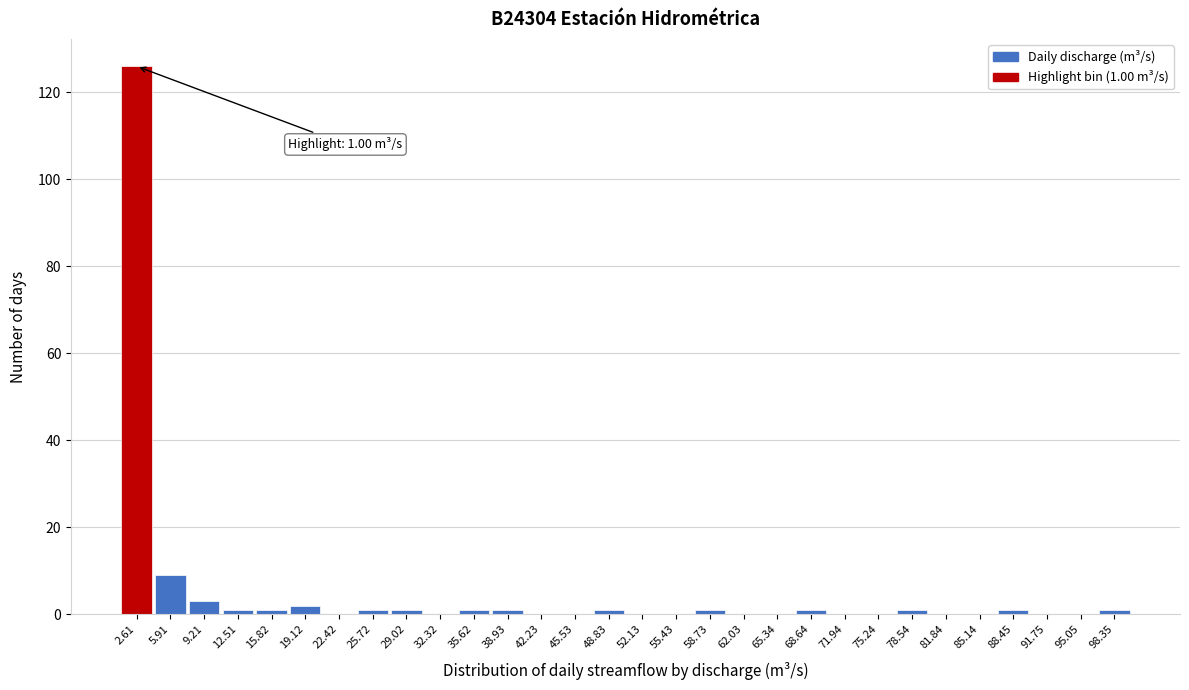

Which range on the x-axis has the tallest bar?

1.0 to 4.5